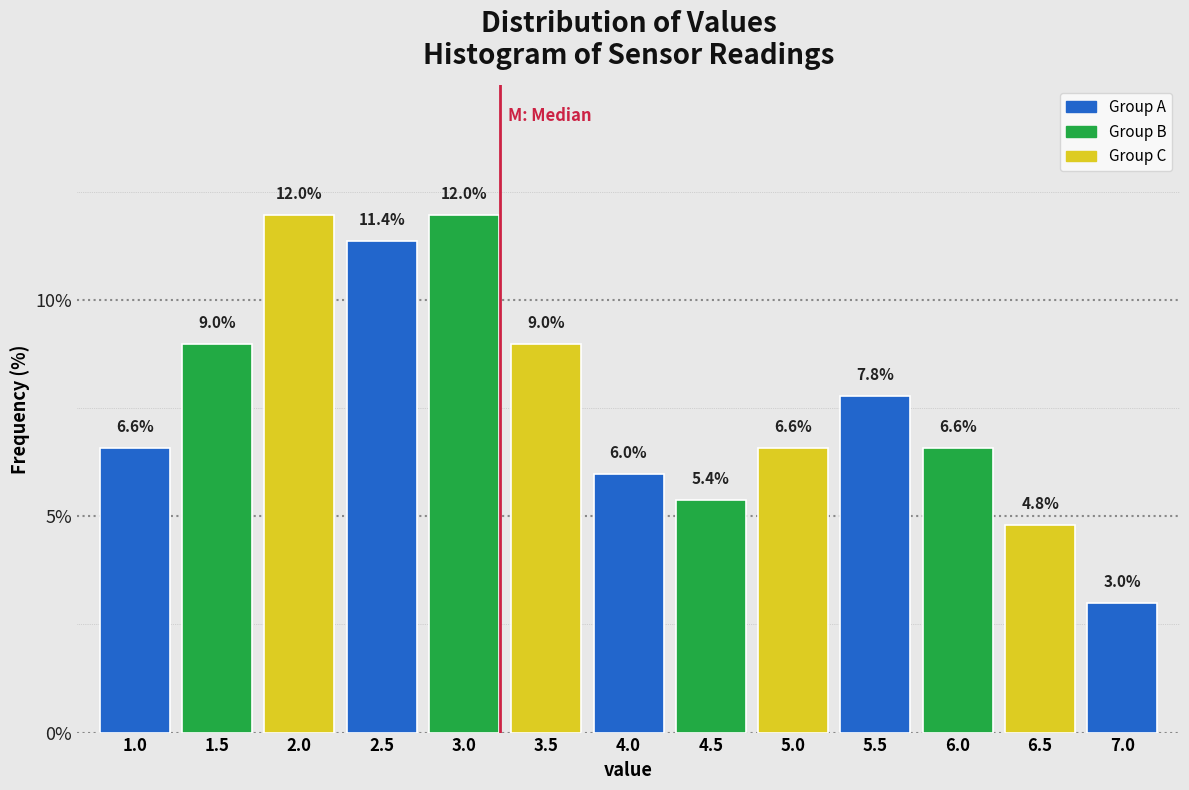

Reading right to left, what are all the values shown in this chart?

7.0=3.0	6.5=4.8	6.0=6.6	5.5=7.8	5.0=6.6	4.5=5.4	4.0=6.0	3.5=9.0	3.0=12.0	2.5=11.4	2.0=12.0	1.5=9.0	1.0=6.6